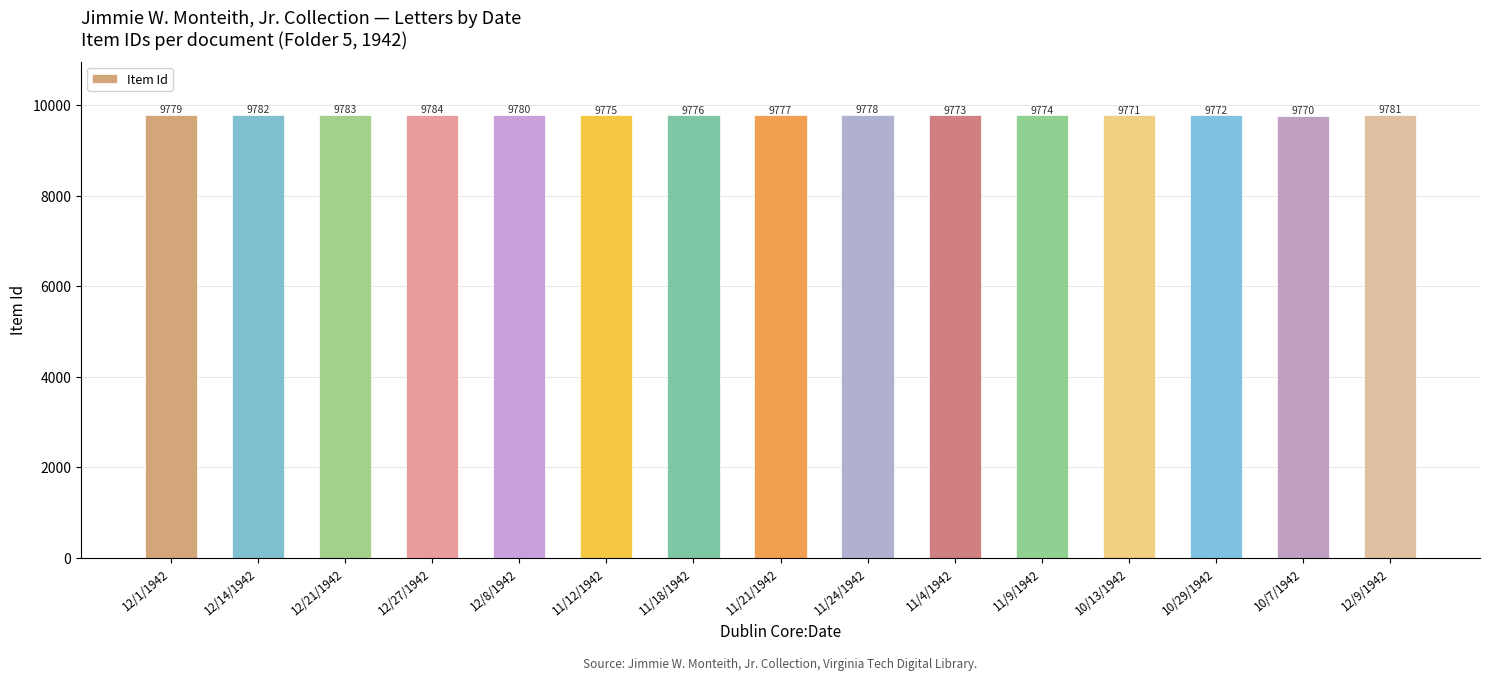

What is the difference between the values at 10/29/1942 and 12/14/1942?

10